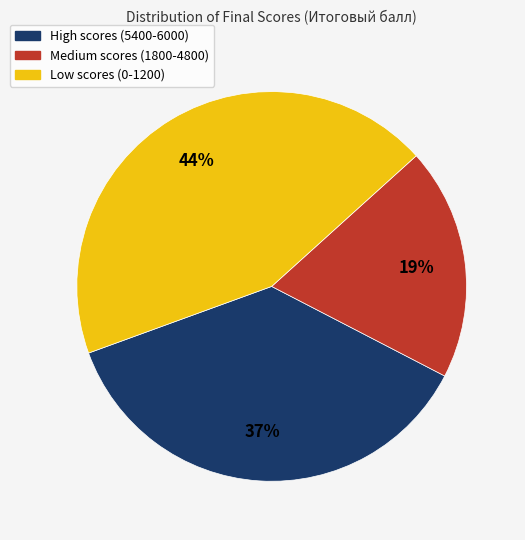

To the nearest percent, what is the average slice percentage?

33%